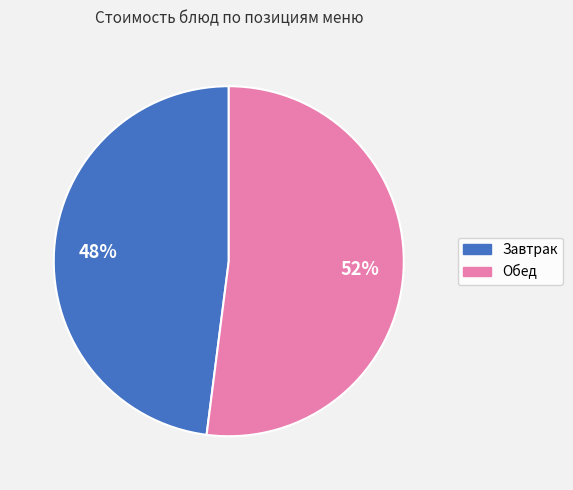

Is there a majority slice in this chart?

Yes